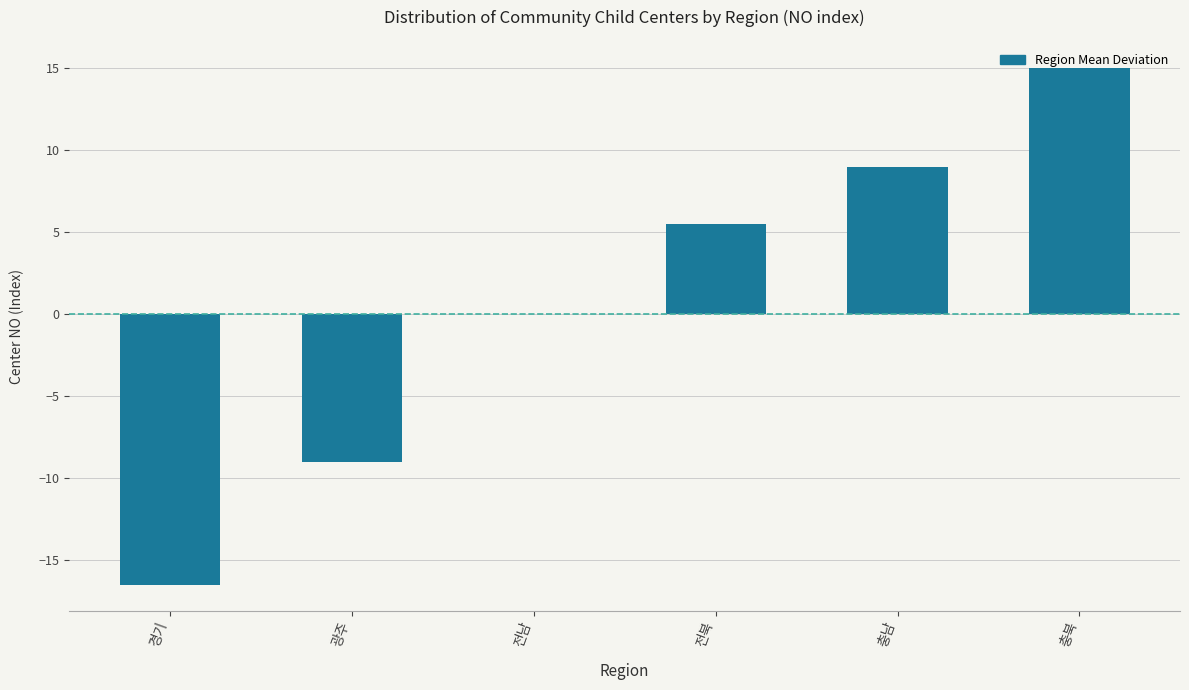

What is the sum of all values?

4.0